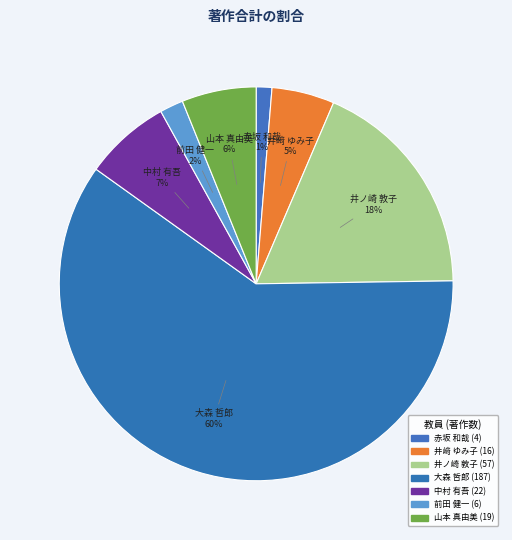

Between 赤坂 和哉 and 前田 健一, which is larger?

前田 健一